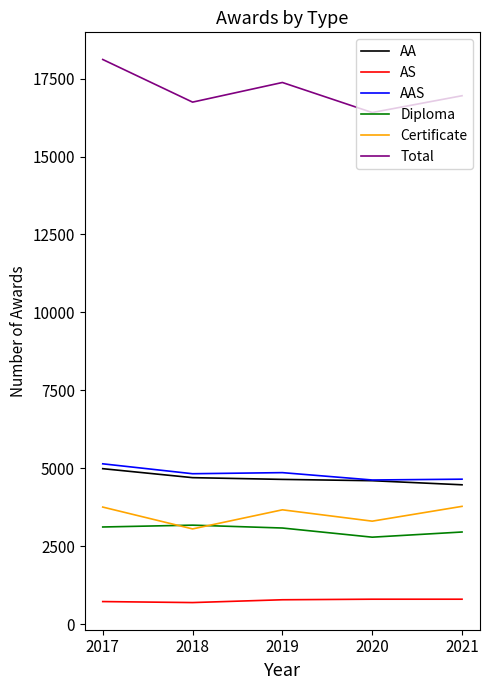

At which label does AAS first exceed 4824?

2017